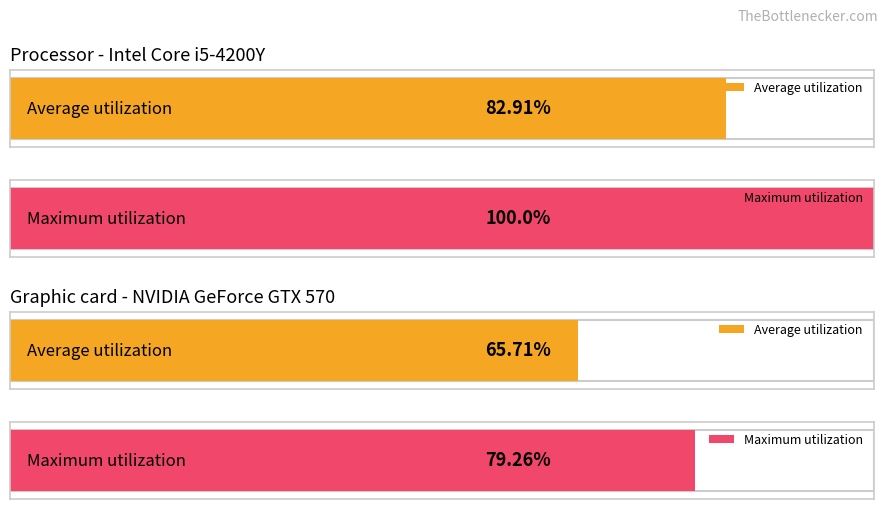

The value of Maximum utilization at I is 1. True or false?

True